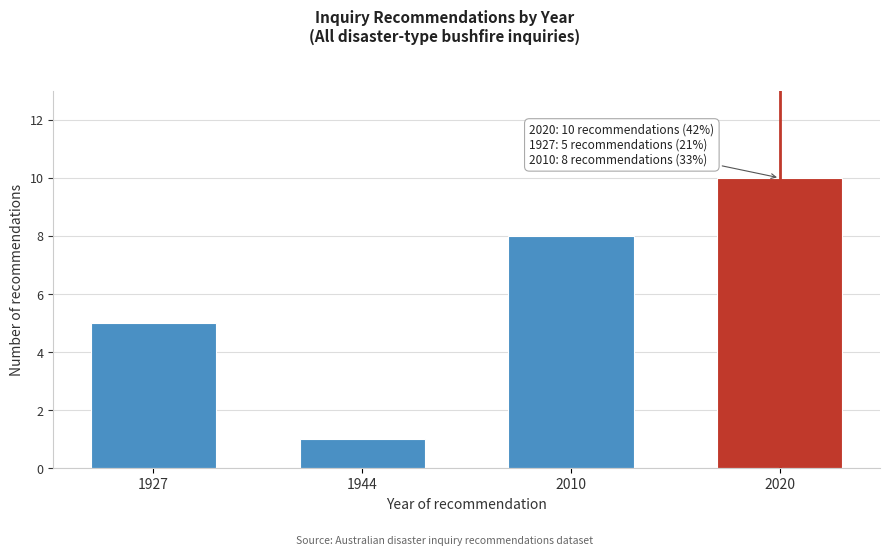

Reading right to left, extract all data points from this chart.

2020=10	2010=8	1944=1	1927=5